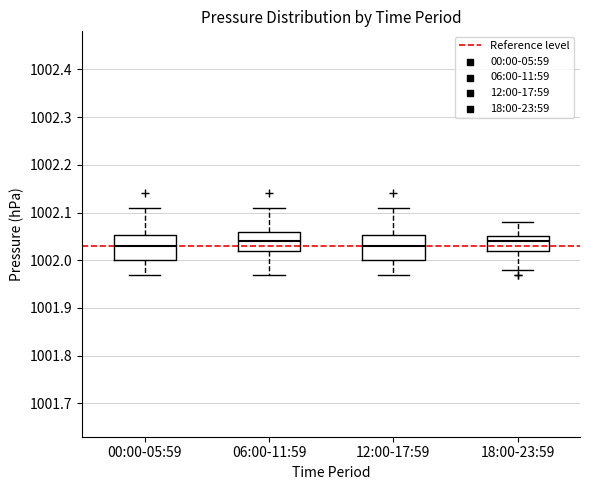

Reading left to right, transcribe this box plot: for each box, give where its median line is, the range the box spans, and where its two whiskers end, as read against the y-axis. The values are not printed on the chart, so give them approximately, as read against the axis.

00:00-05:59: median 1002.03, box 1002.00 to 1002.05, whiskers 1001.97 to 1002.11
06:00-11:59: median 1002.04, box 1002.02 to 1002.06, whiskers 1001.97 to 1002.11
12:00-17:59: median 1002.03, box 1002.00 to 1002.05, whiskers 1001.97 to 1002.11
18:00-23:59: median 1002.04, box 1002.02 to 1002.05, whiskers 1001.98 to 1002.08